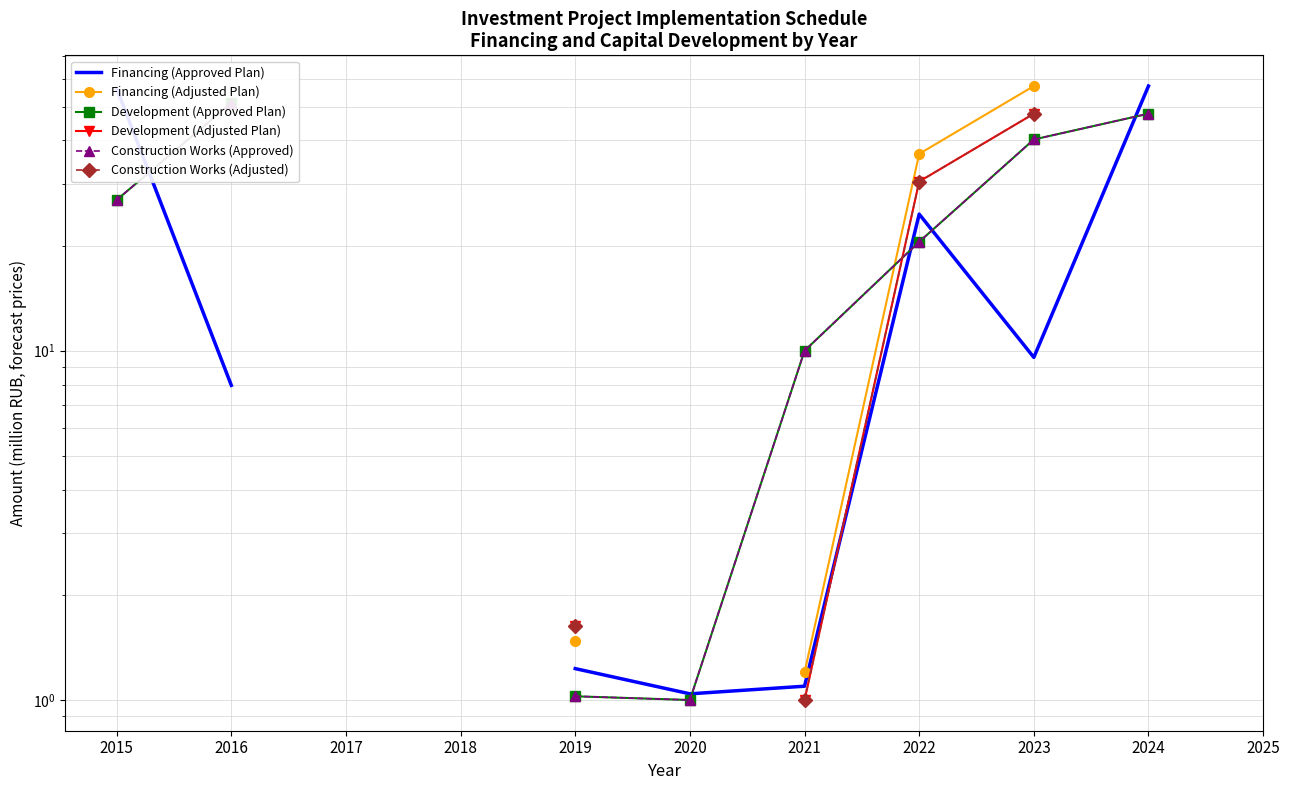

How many lines are shown in the chart?

6